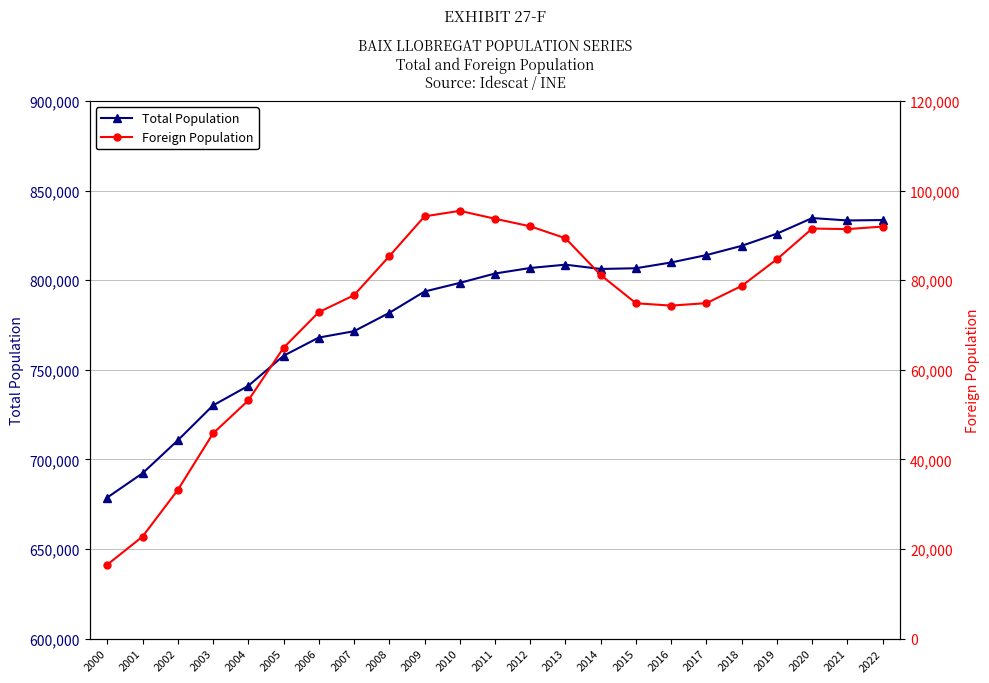

Which series has the largest total across all categories?

Total Population